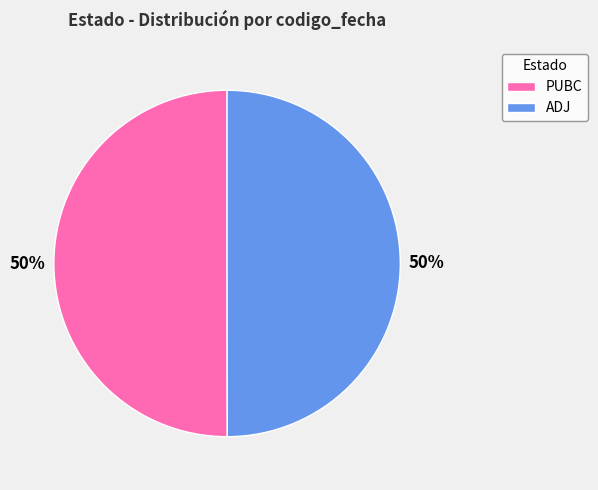

True or false: ADJ accounts for 50% of the total.

True